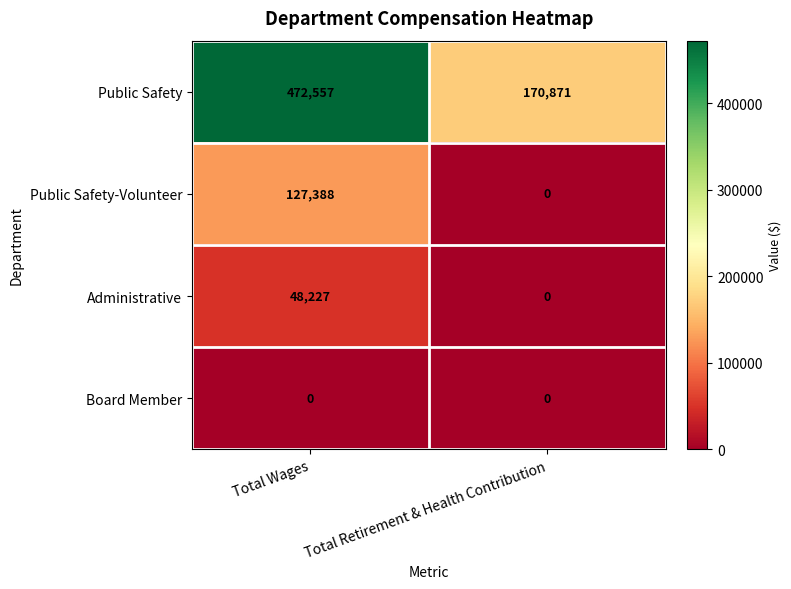

What is the greatest value displayed?

472557